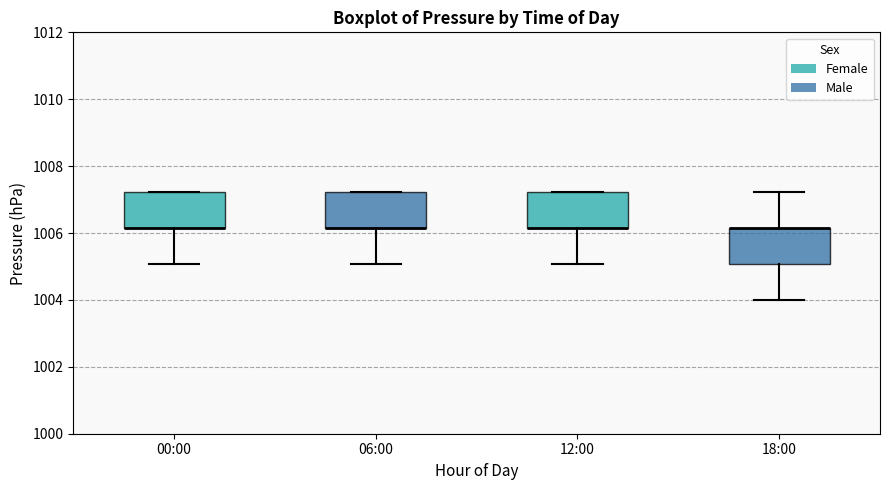

Reading left to right, transcribe this box plot: for each box, give where its median line is, the range the box spans, and where its two whiskers end, as read against the y-axis. The values are not printed on the chart, so give them approximately, as read against the axis.

00:00: median 1006.2 (drawn on the box's lower edge), box 1006.2 to 1007.2, whiskers 1005.0 to 1007.2
06:00: median 1006.2 (drawn on the box's lower edge), box 1006.2 to 1007.2, whiskers 1005.0 to 1007.2
12:00: median 1006.2 (drawn on the box's lower edge), box 1006.2 to 1007.2, whiskers 1005.0 to 1007.2
18:00: median 1006.2 (drawn on the box's upper edge), box 1005.0 to 1006.2, whiskers 1004.0 to 1007.2